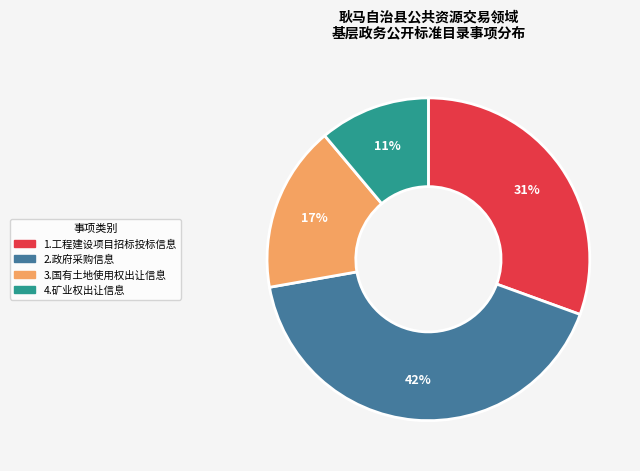

Count the number of slices in the pie.

4